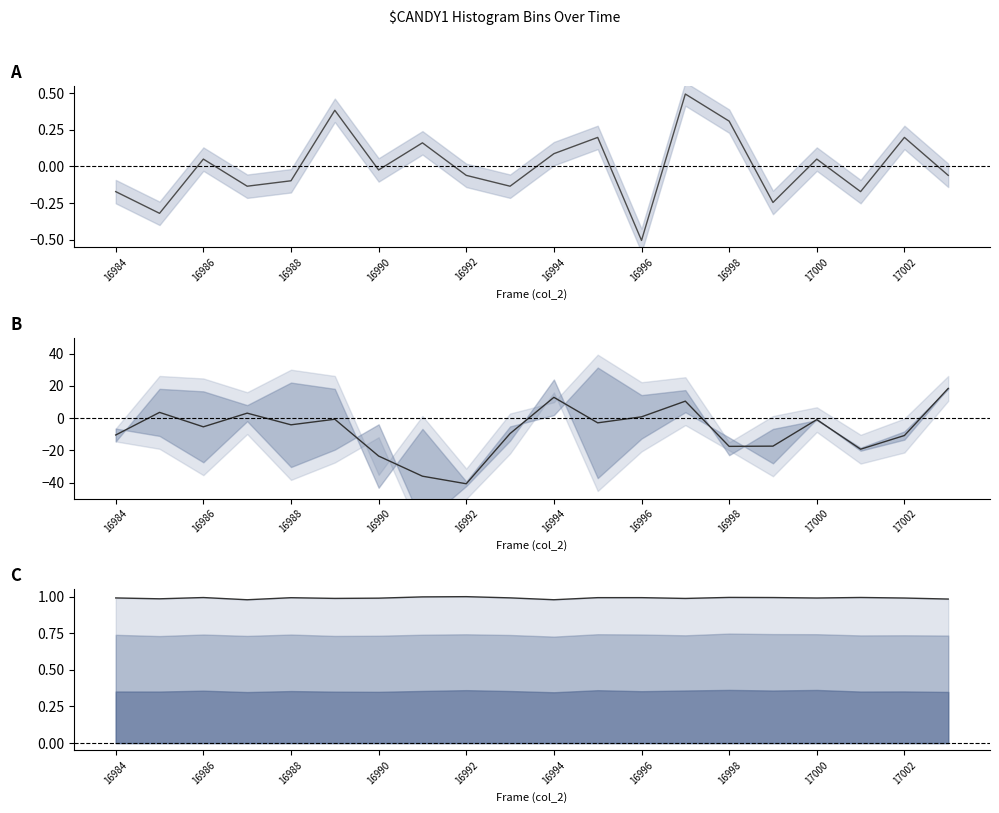

What is the value of the mid point at the 5th from the left?

-4.1